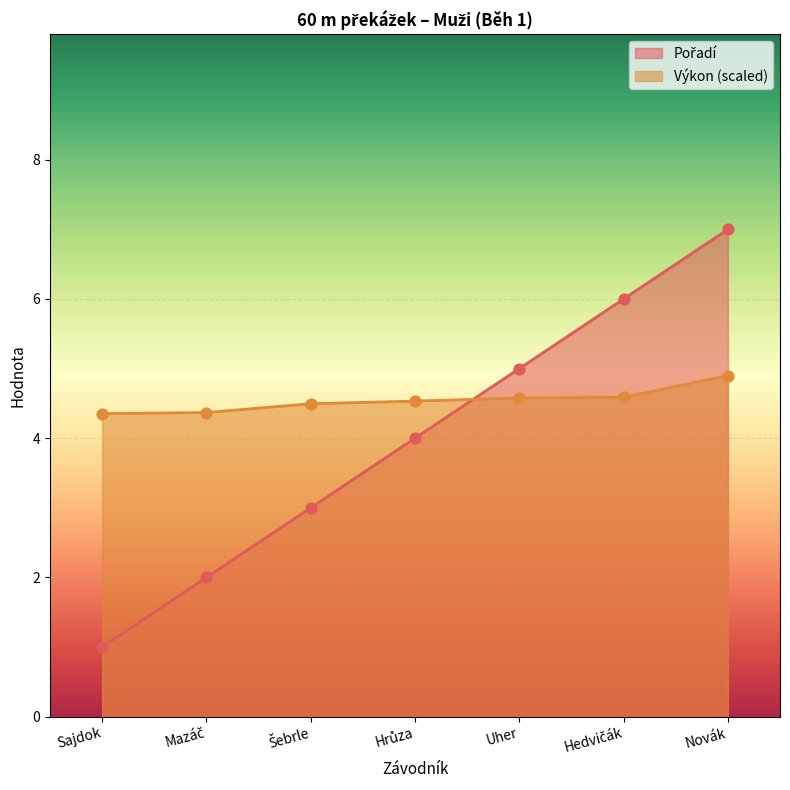

Which series contains the lowest Y value?

Pořadí